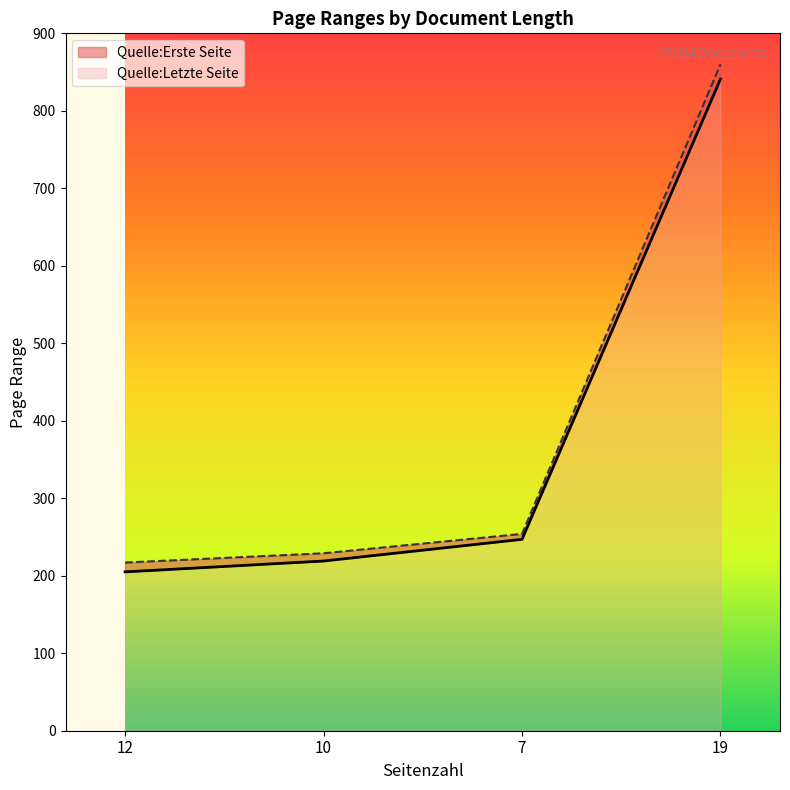

What is the difference between the maximum and minimum values in the Quelle:Letzte Seite series?

636